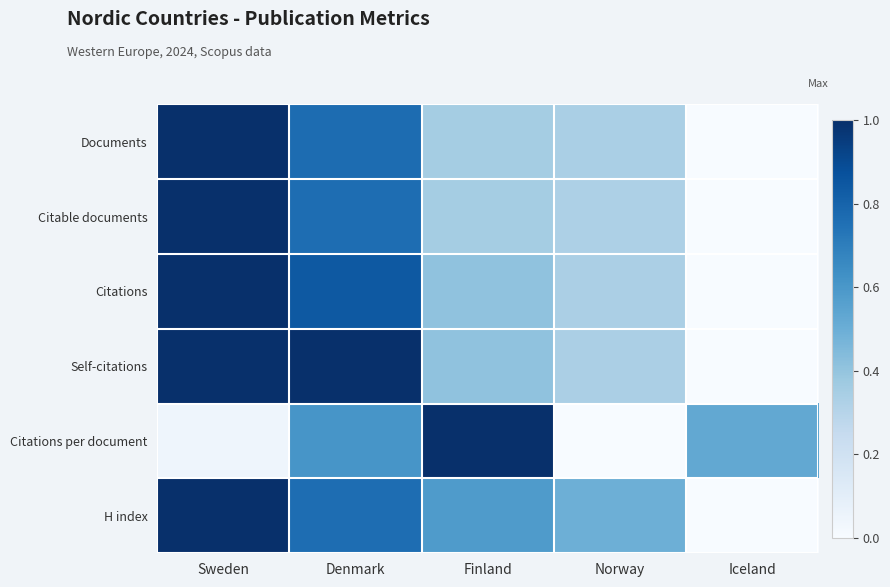

What is the difference between the highest and lowest values at Iceland?

0.5